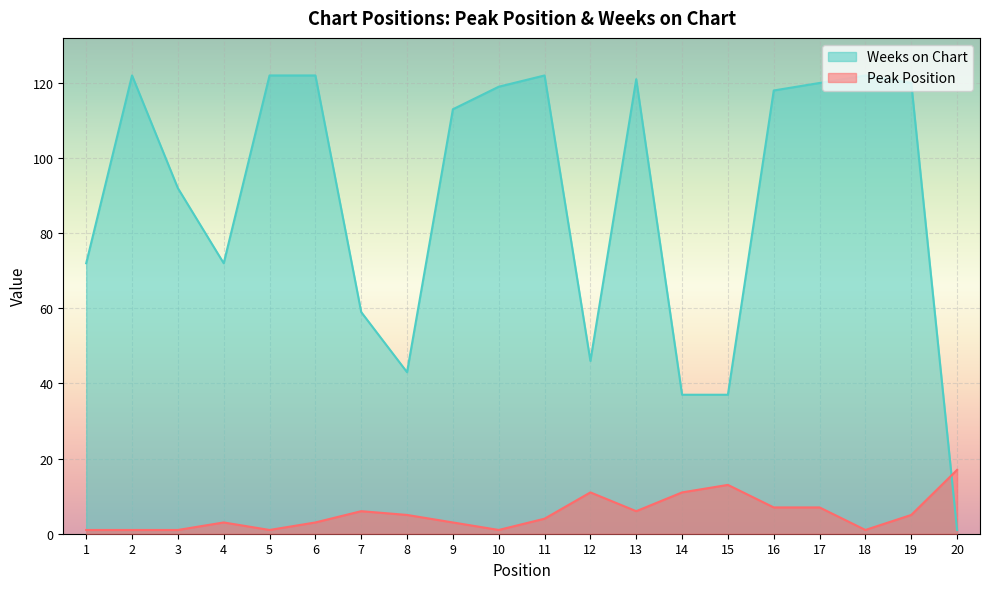

Reading right to left, what are all the values shown in this chart?

Peak Position: 17	5	1	7	7	13	11	6	11	4	1	3	5	6	3	1	3	1	1	1
Weeks on Chart: 1	120	122	120	118	37	37	121	46	122	119	113	43	59	122	122	72	92	122	72